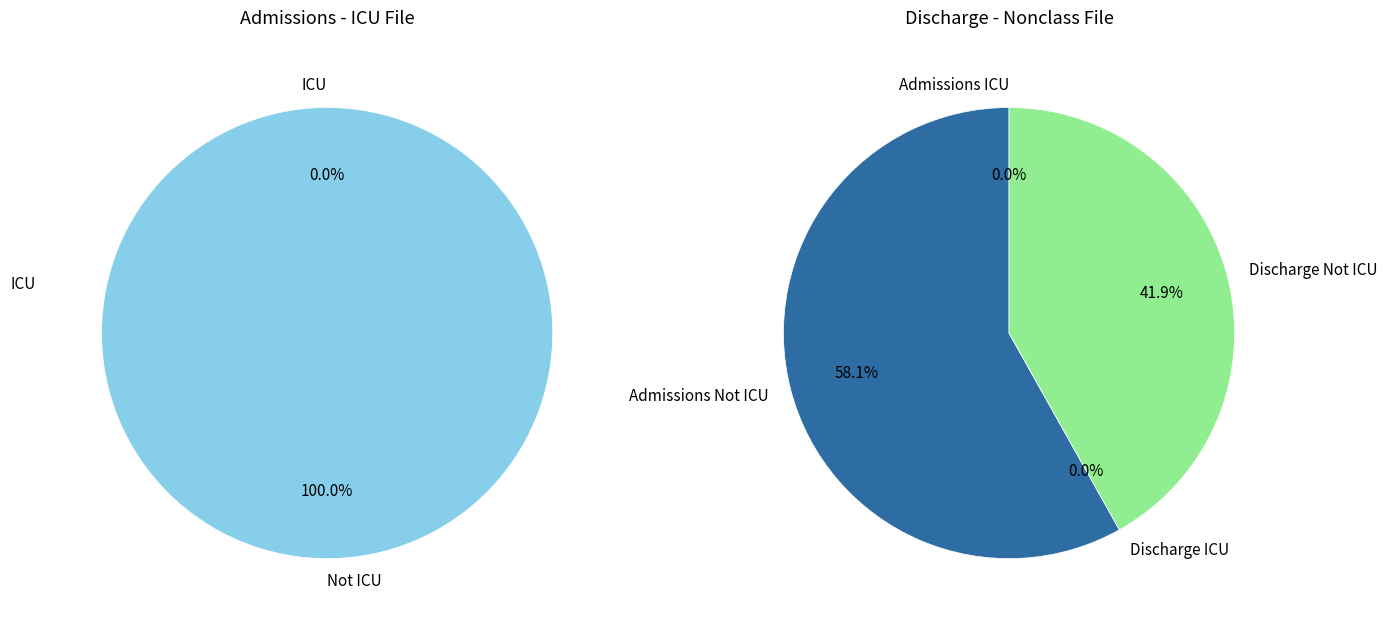

What is the smallest slice in the pie chart?

Admissions ICU